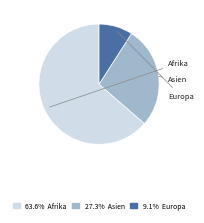

Does any single category account for the majority?

Yes